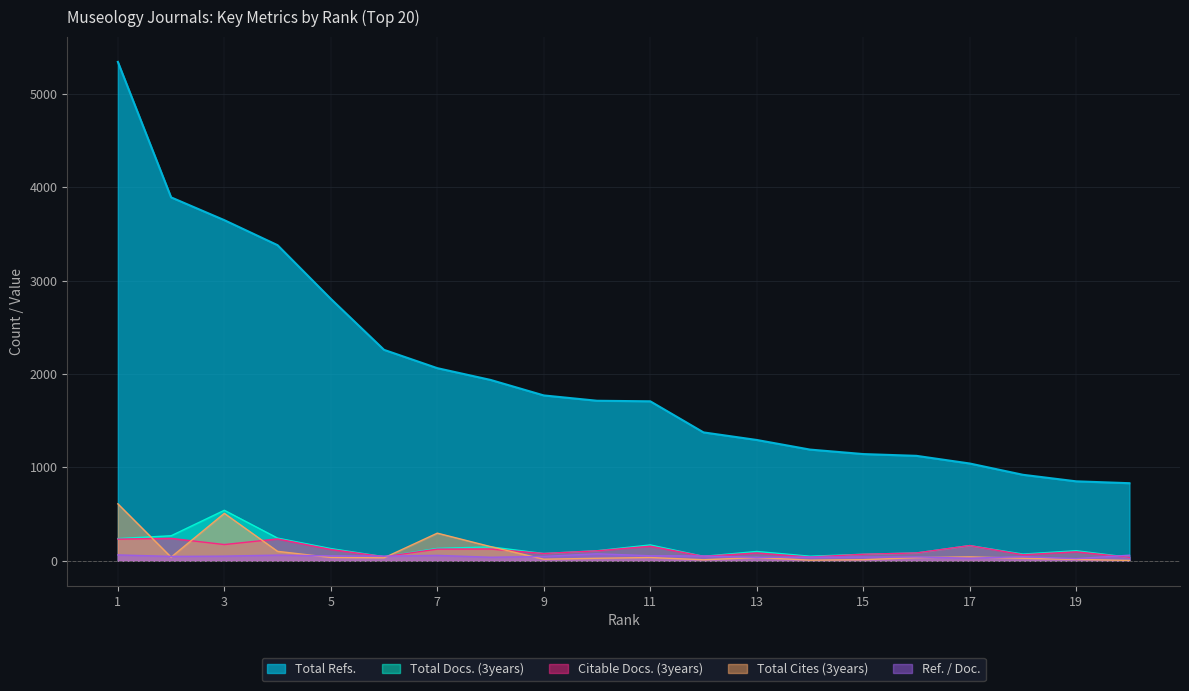

What is the lowest value of the Total Docs. (3years) series?

36